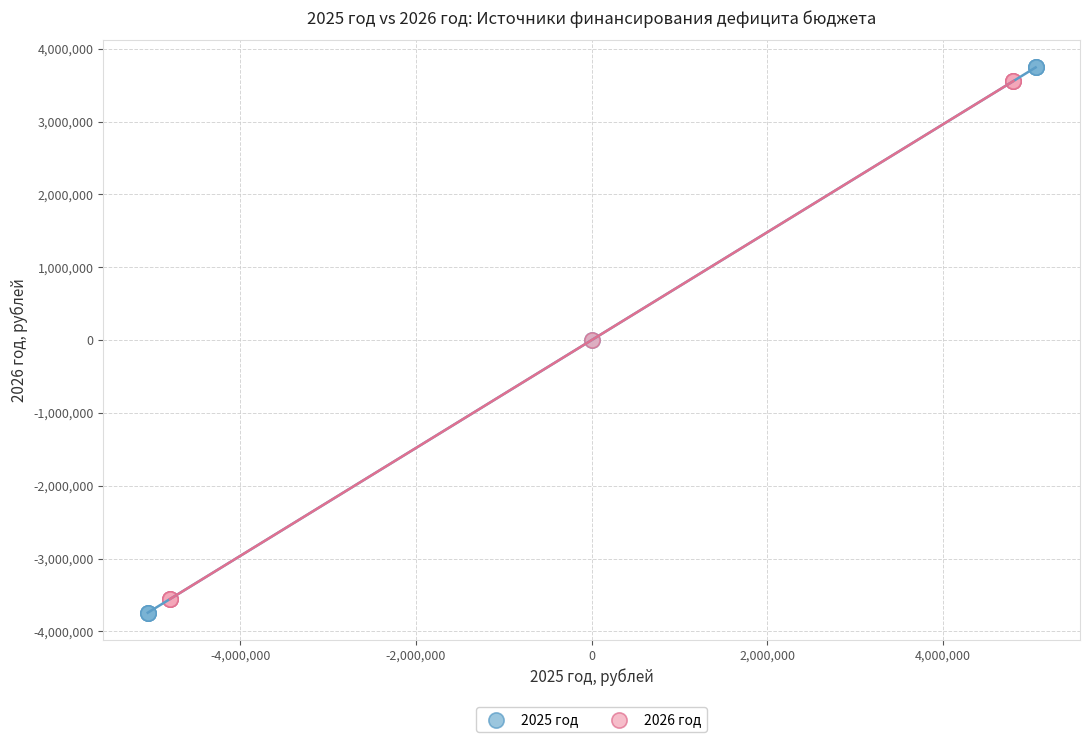

Which series contains the lowest Y value?

2025 год